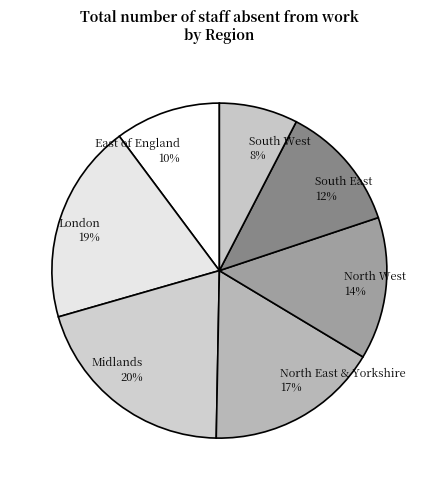

How many segments does this pie chart have?

7